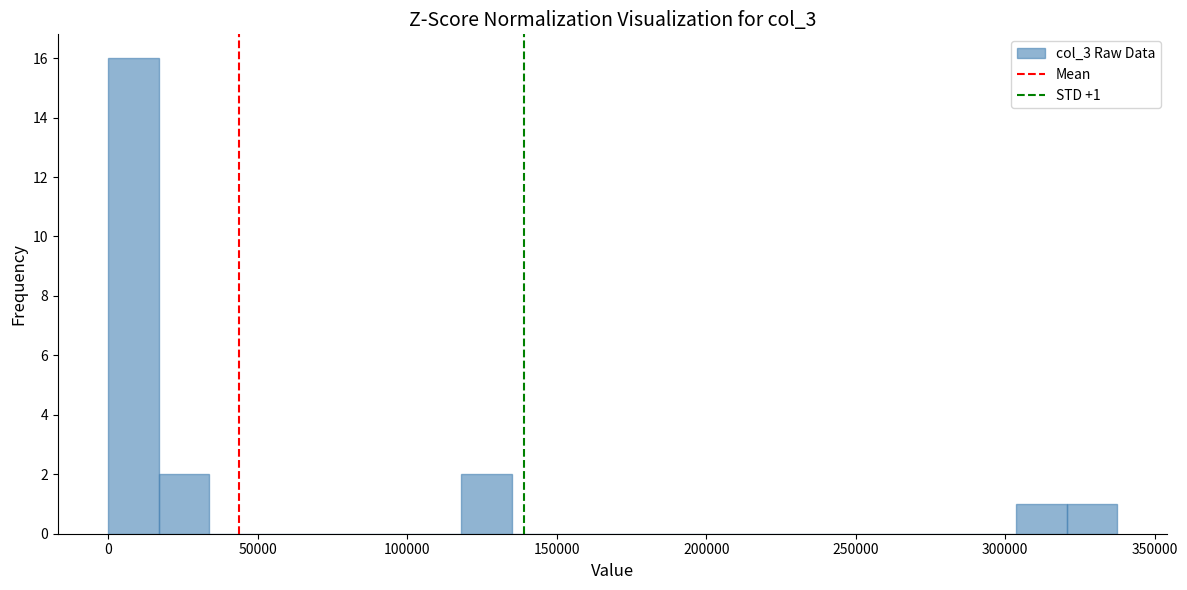

Read against the x-axis, roughly where is the centre of the tallest bar?

10000